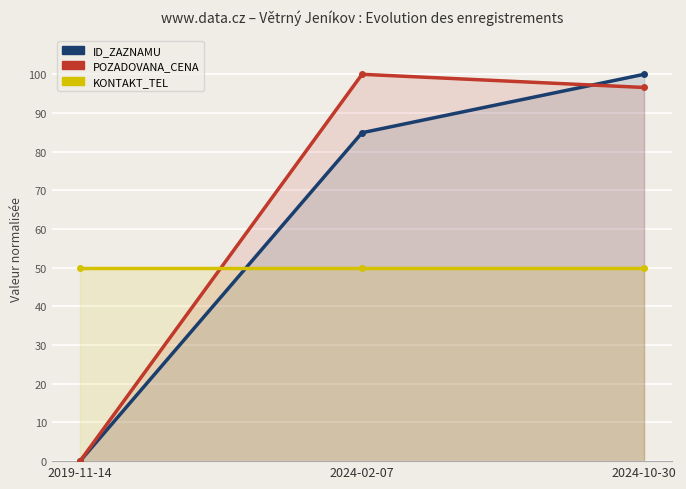

The ID_ZAZNAMU series shows 52.4 at 2019-11-14. True or false?

False